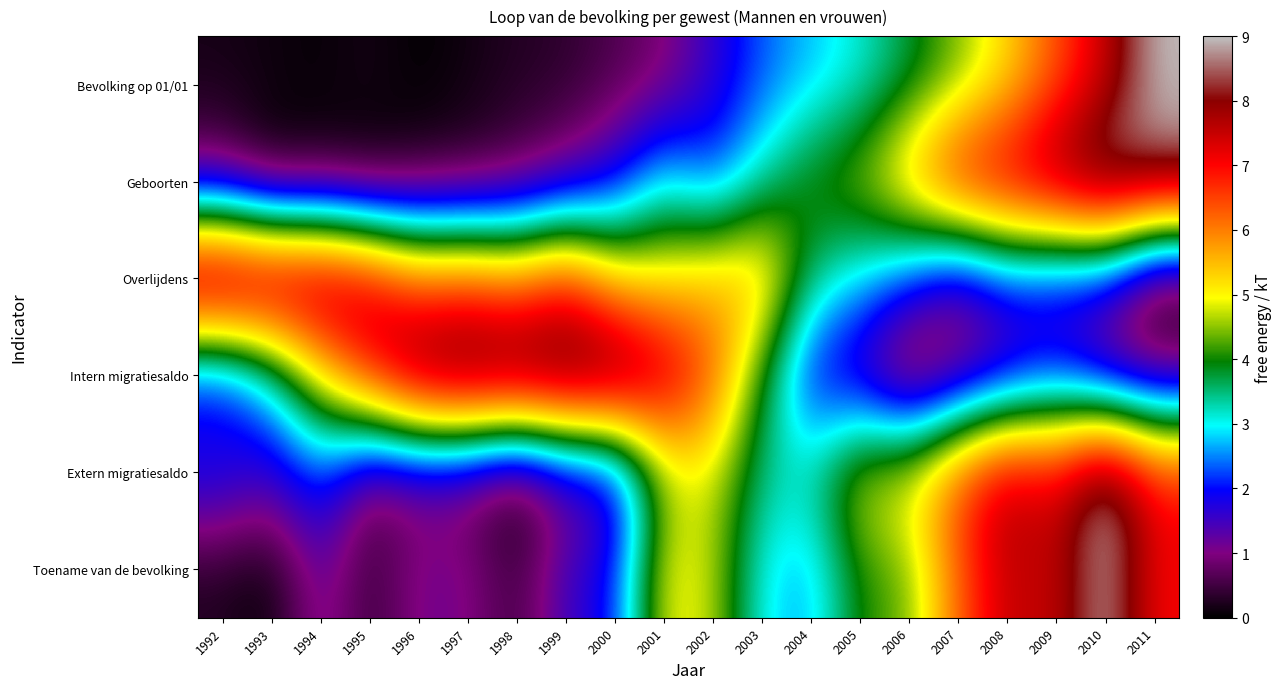

Reading left to right, transcribe all the data shown in this chart.

Bevolking op 01/01: 1992=0.2	1993=0.1	1994=0.1	1995=0.2	1996=0.0	1997=0.1	1998=0.3	1999=0.3	2000=0.6	2001=0.9	2002=1.6	2003=2.3	2004=2.7	2005=3.1	2006=3.7	2007=4.4	2008=5.2	2009=6.3	2010=7.4	2011=9.0
Geboorten: 1992=0.9	1993=0.1	1994=0.2	1995=0.0	1996=0.3	1997=0.4	1998=0.6	1999=1.1	2000=1.8	2001=3.1	2002=2.2	2003=3.3	2004=4.2	2005=4.6	2006=5.8	2007=7.3	2008=7.7	2009=8.3	2010=9.0	2011=8.5
Overlijdens: 1992=9.0	1993=8.6	1994=8.4	1995=7.7	1996=6.3	1997=6.4	1998=6.0	1999=6.8	2000=5.2	2001=5.0	2002=5.6	2003=5.8	2004=3.5	2005=2.9	2006=2.2	2007=1.1	2008=2.0	2009=1.6	2010=1.6	2011=0.0
Intern migratiesaldo: 1992=1.6	1993=2.9	1994=5.1	1995=7.0	1996=8.6	1997=8.9	1998=8.9	1999=9.0	2000=9.0	2001=7.9	2002=6.4	2003=3.9	2004=1.7	2005=1.3	2006=0.0	2007=0.8	2008=1.2	2009=1.9	2010=1.0	2011=0.8
Extern migratiesaldo: 1992=2.1	1993=1.6	1994=2.3	1995=0.7	1996=0.9	1997=0.8	1998=0.0	1999=1.0	2000=1.3	2001=4.5	2002=4.8	2003=3.4	2004=3.4	2005=4.9	2006=5.2	2007=6.5	2008=7.8	2009=7.2	2010=9.0	2011=7.0
Toename van de bevolking: 1992=0.2	1993=0.0	1994=1.3	1995=0.4	1996=1.1	1997=1.1	1998=0.4	1999=1.5	2000=2.0	2001=5.0	2002=4.7	2003=2.9	2004=2.6	2005=4.1	2006=4.3	2007=6.2	2008=7.6	2009=7.4	2010=9.0	2011=7.1